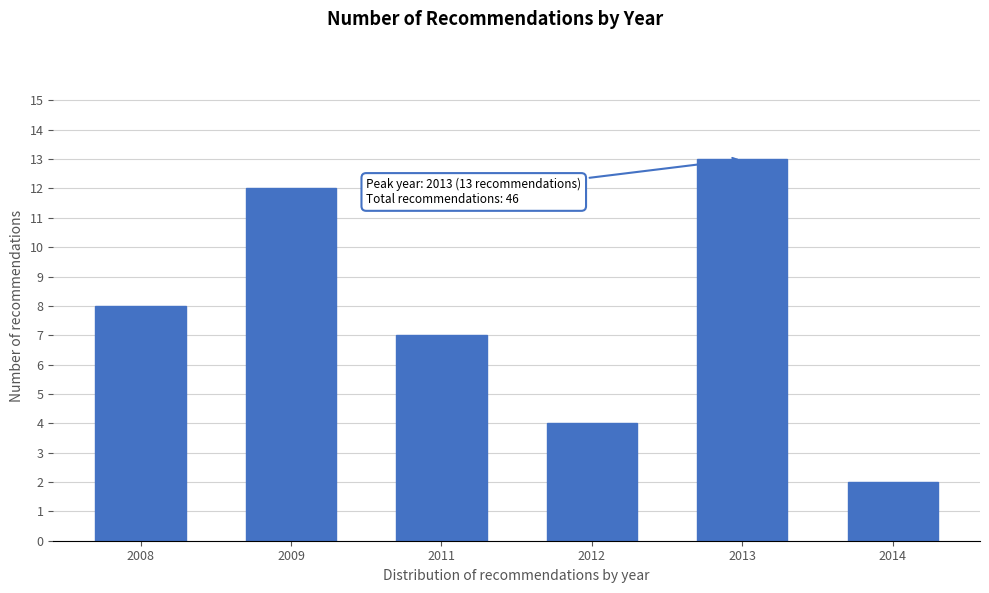

Reading left to right, transcribe all the data shown in this chart.

2008=8	2009=12	2011=7	2012=4	2013=13	2014=2